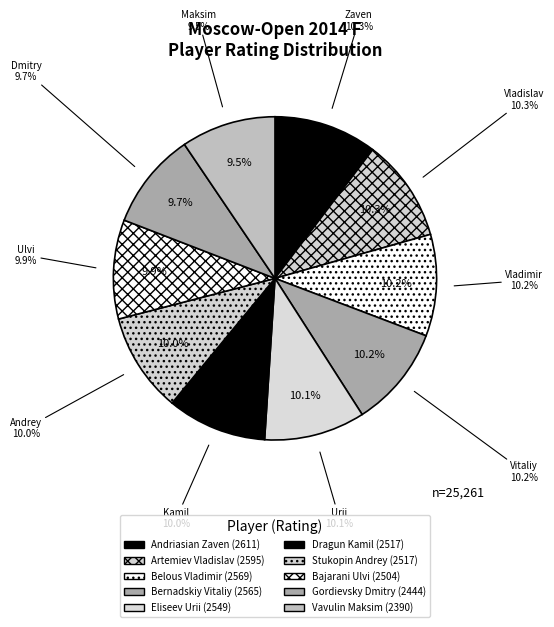

The Belous Vladimir slice represents 10% of the pie. True or false?

True